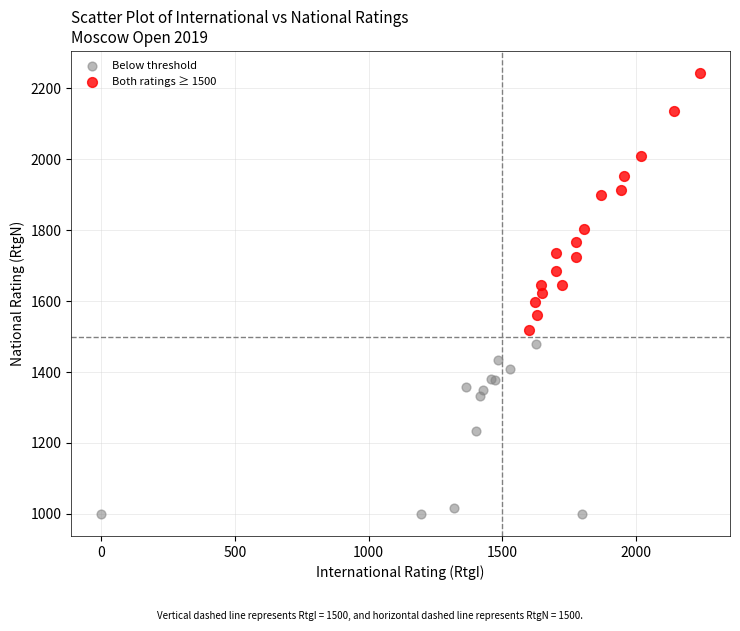

Which series contains the highest Y value?

Both ratings ≥ 1500